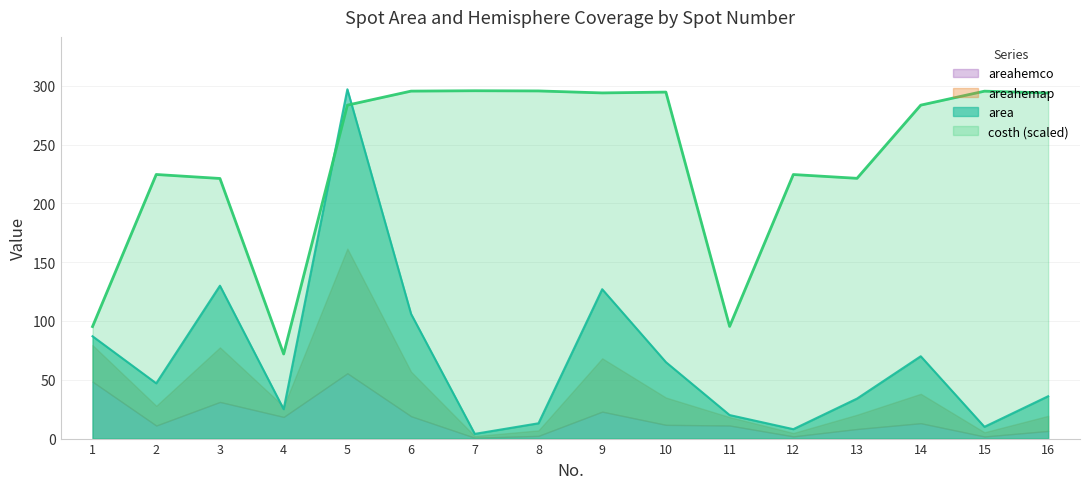

What is the lowest value of the costh (scaled) series?

71.9